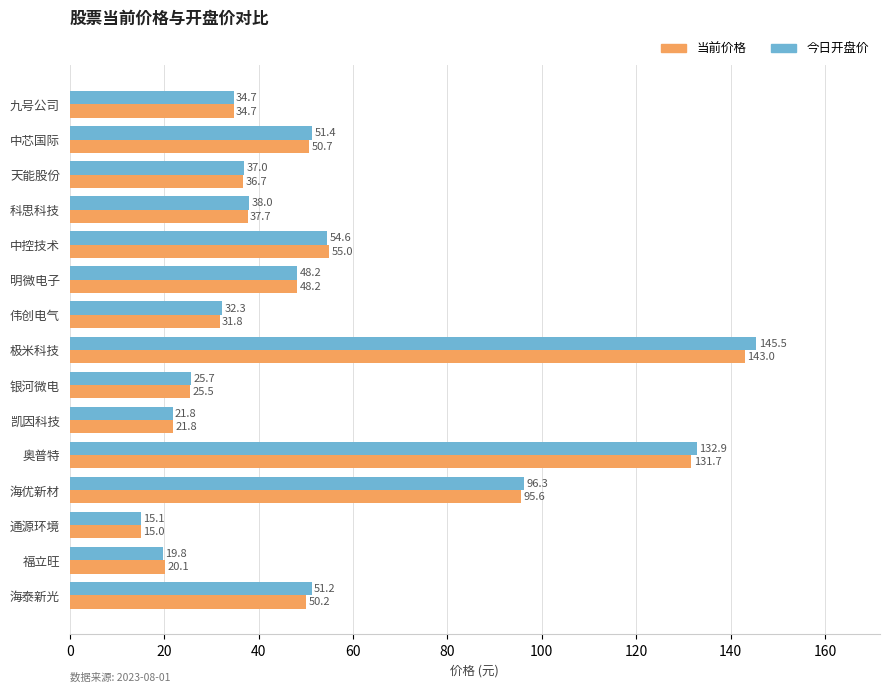

At which label does 当前价格 reach its minimum?

通源环境